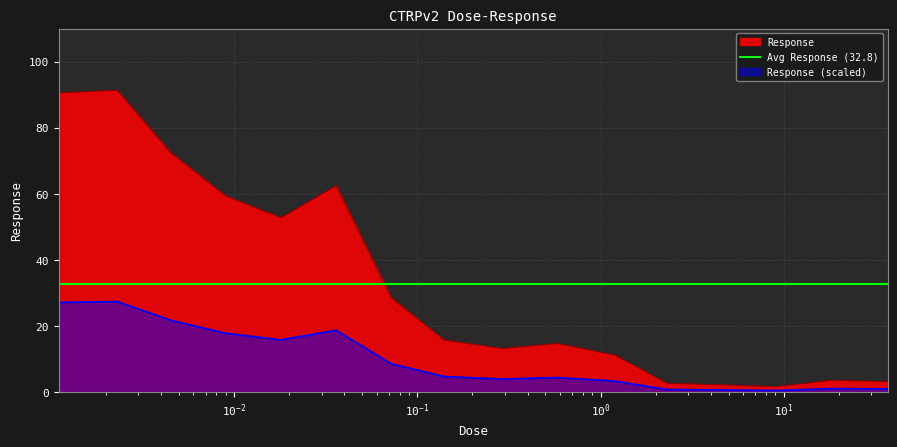

Approximately how many times larger is the value at 0.0011 compared to 0.29?

6.9